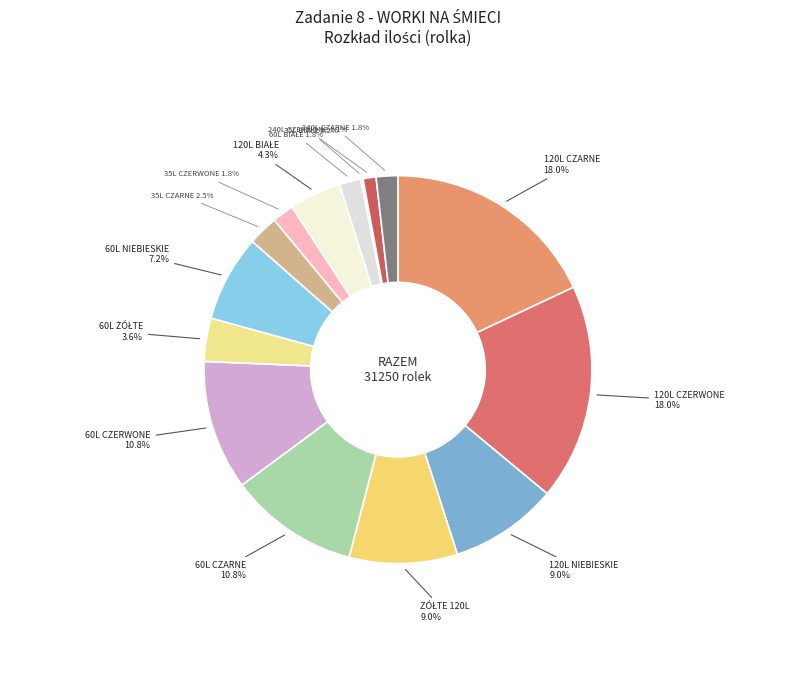

What is the total percentage of 60L CZARNE and 120L CZARNE?

28.8%